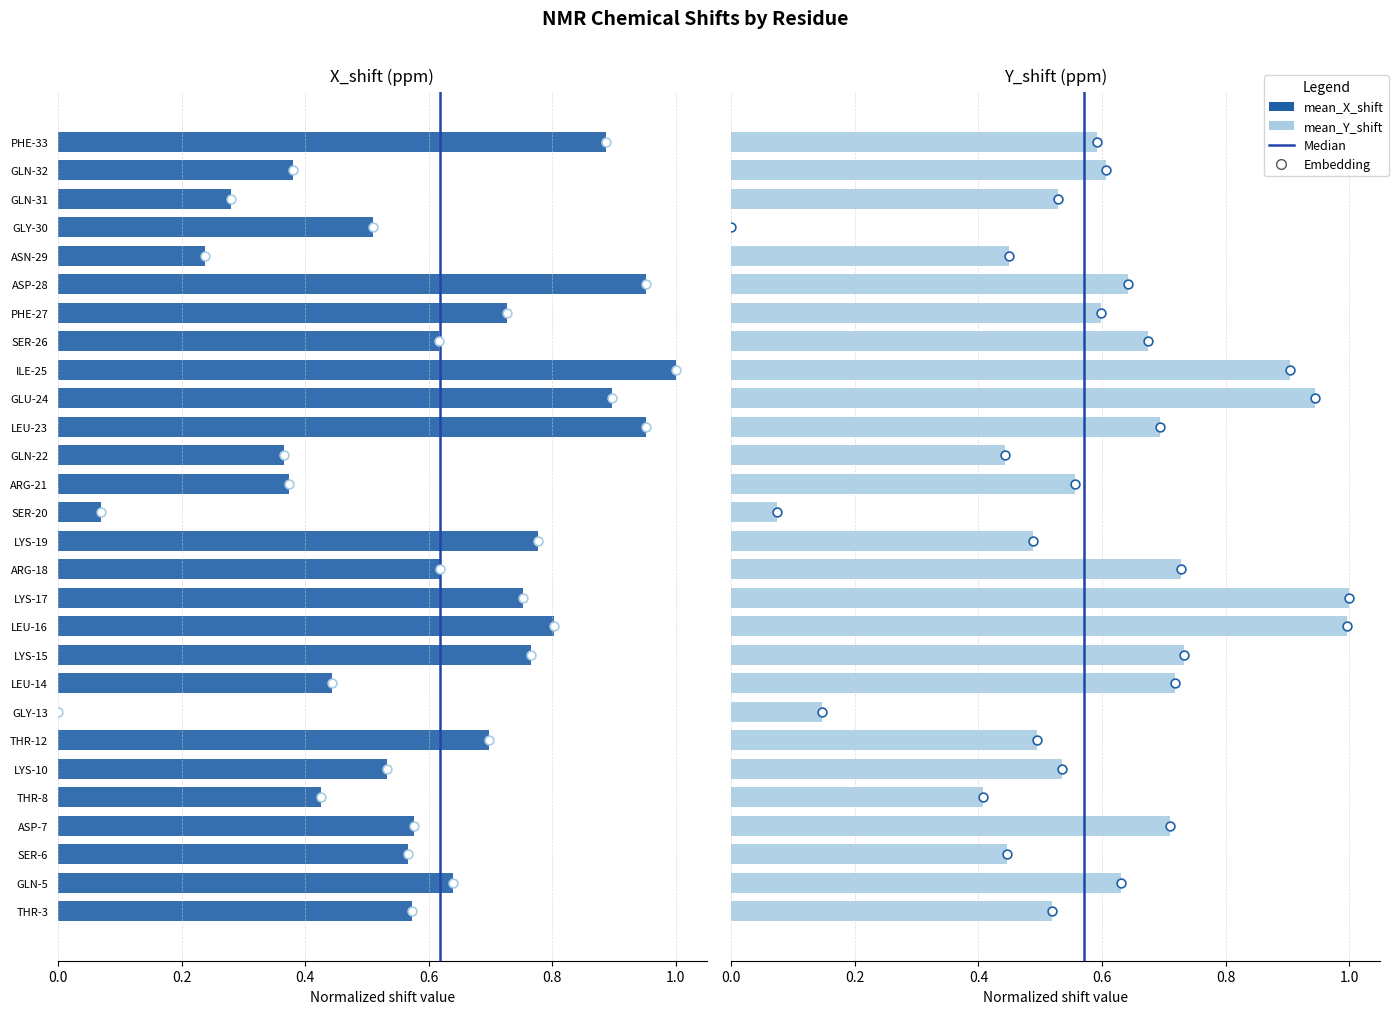

What are all the series names shown in the legend?

mean_X_shift, mean_Y_shift